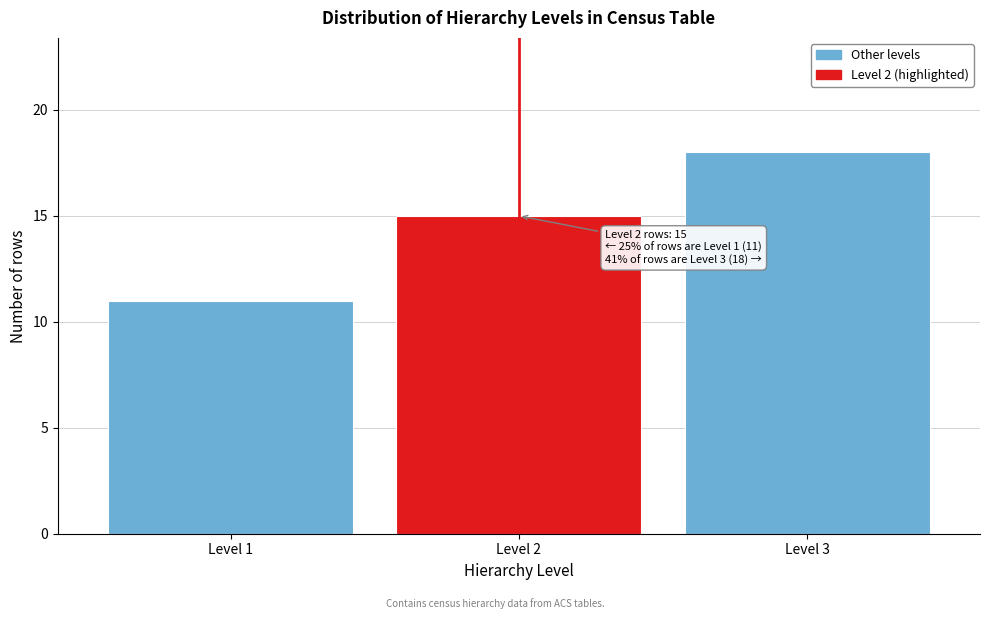

Reading left to right, list all the values displayed in this chart.

Level 1=11	Level 2=15	Level 3=18